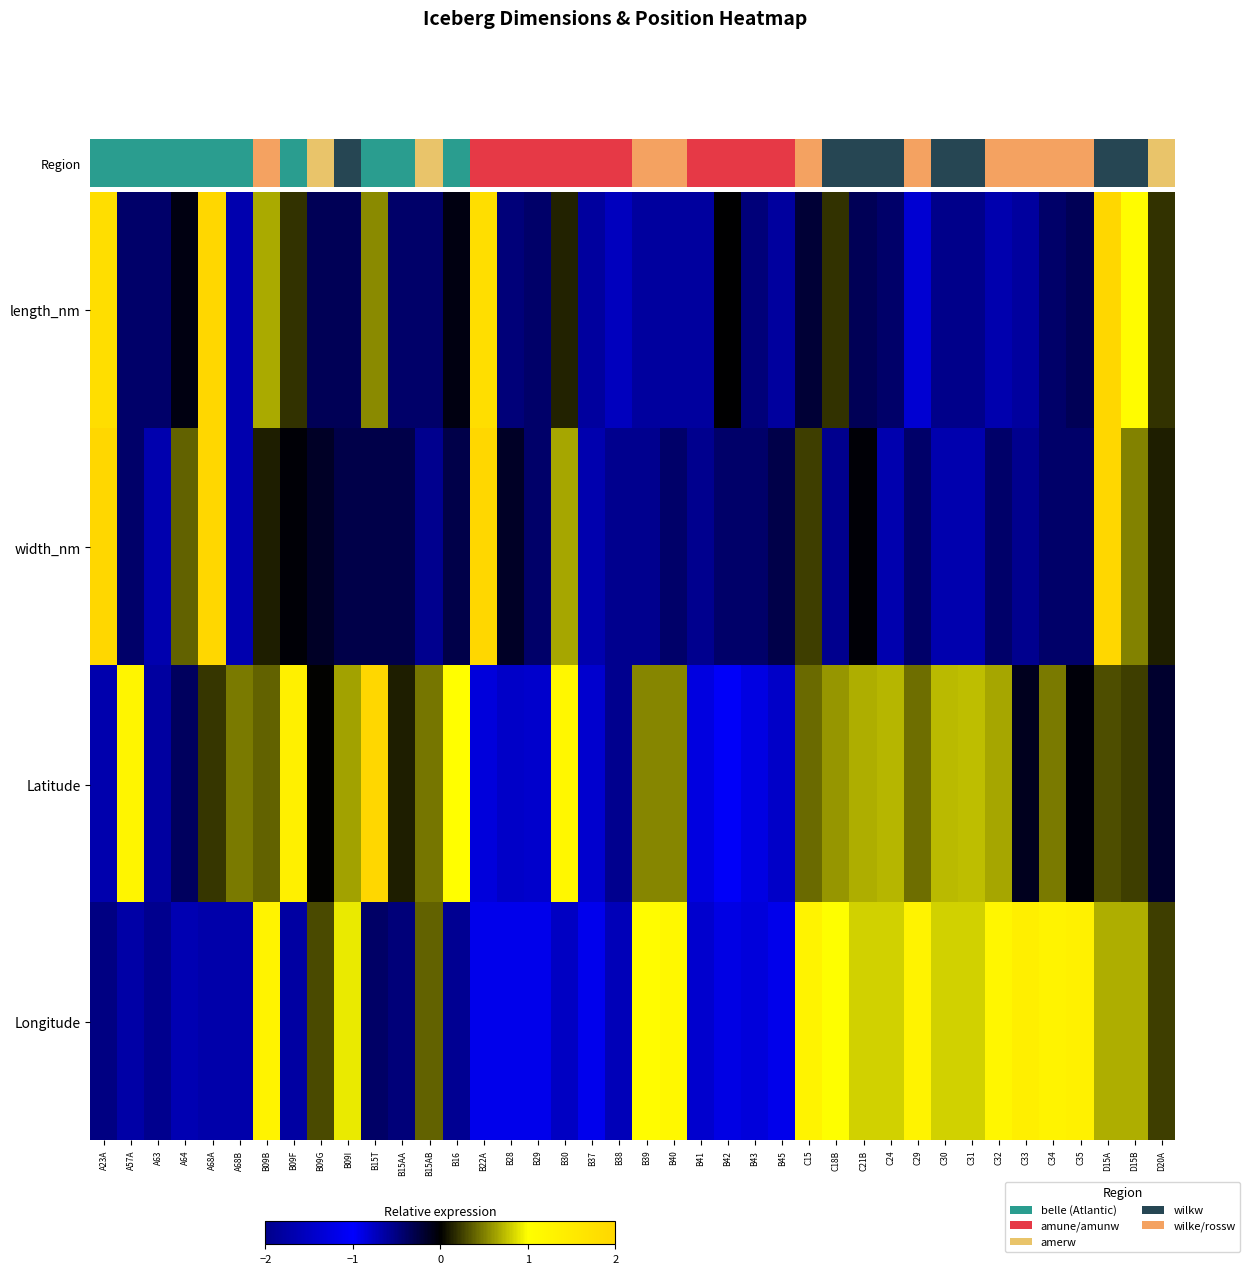

List the series in order of their peak value, highest first.

length_nm, width_nm, Latitude, Longitude